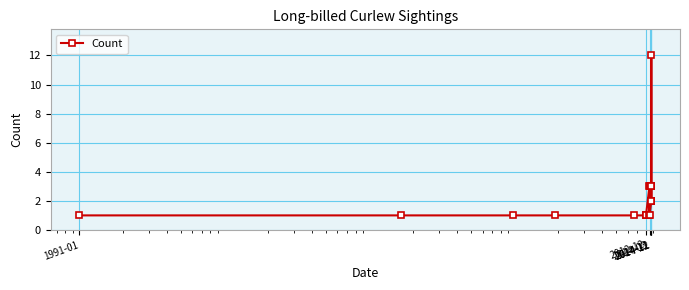

How many lines are shown in the chart?

1